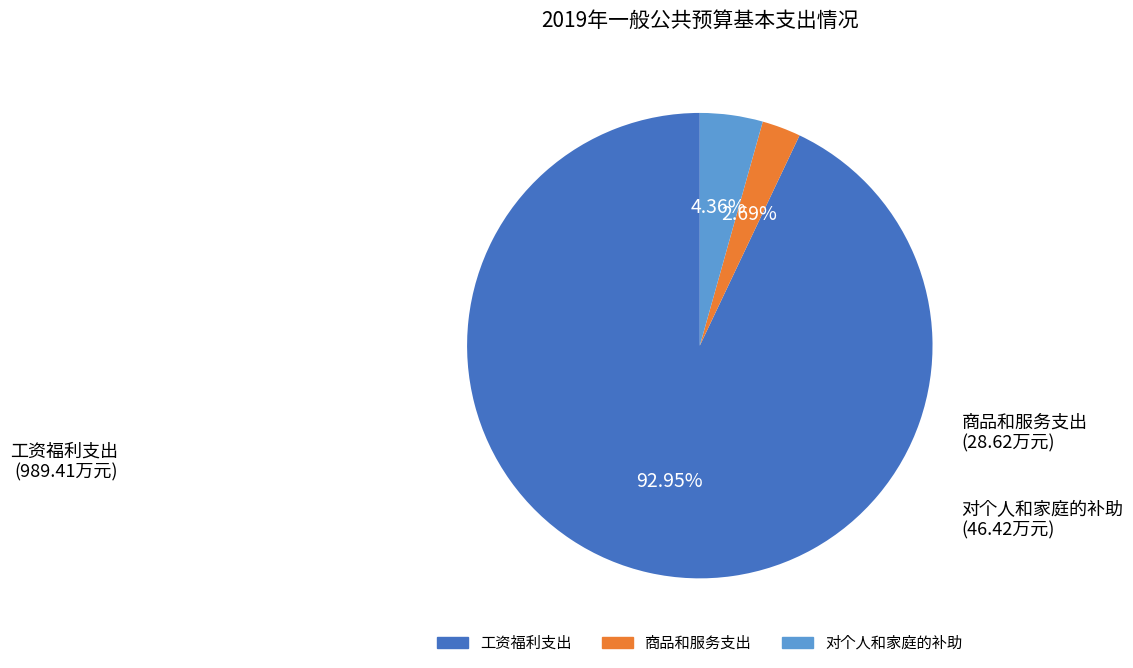

To the nearest percent, what is the difference between the largest and smallest slice percentages?

90%